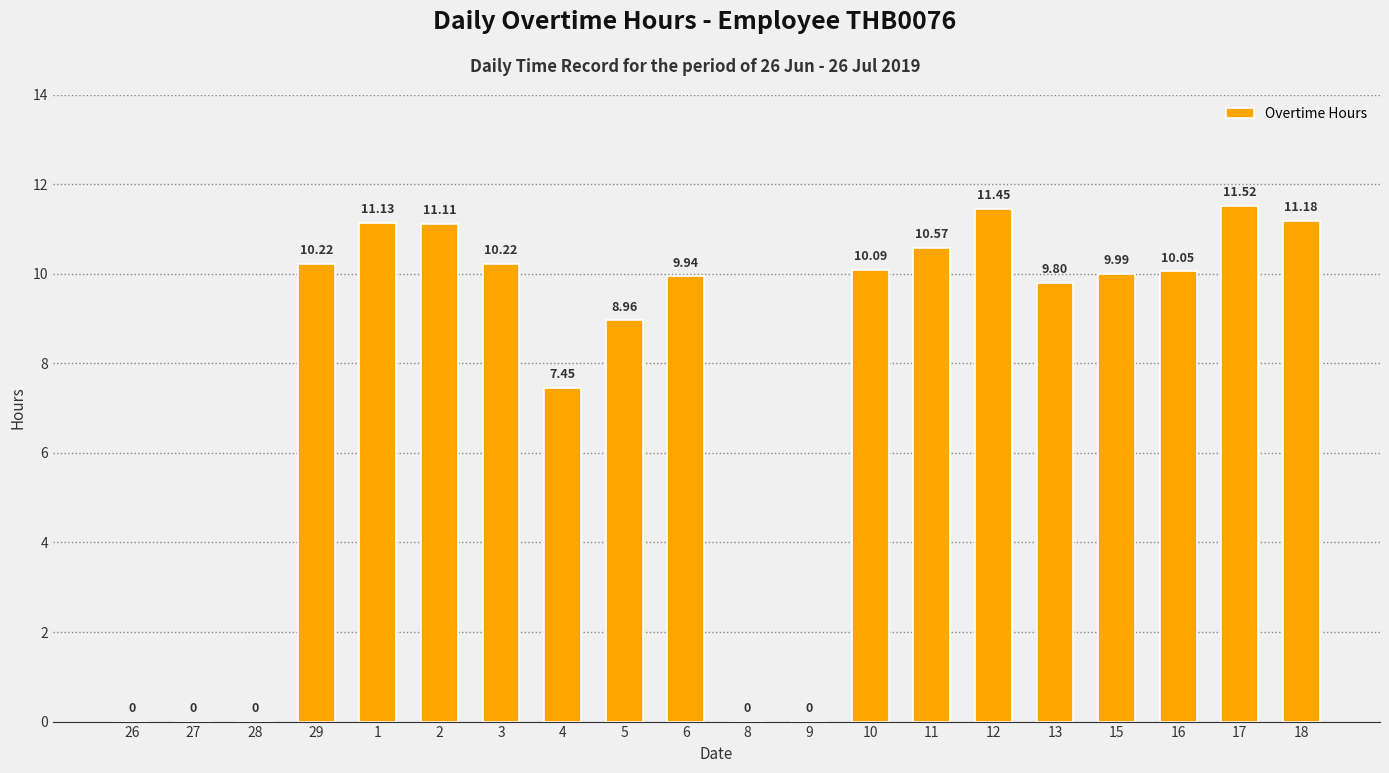

How many data points does each series have?

20